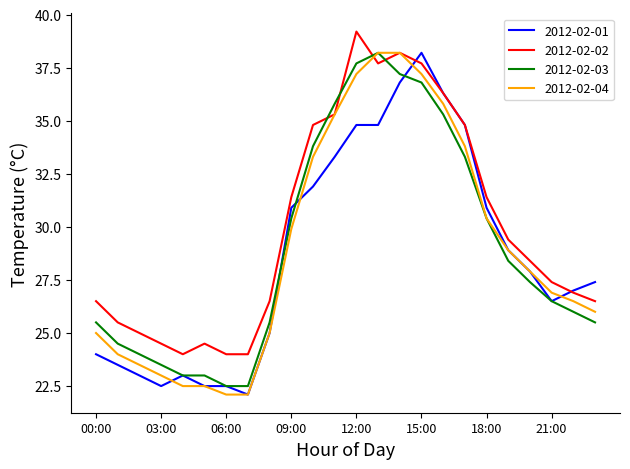

What is the minimum value for 2012-02-03?

22.5